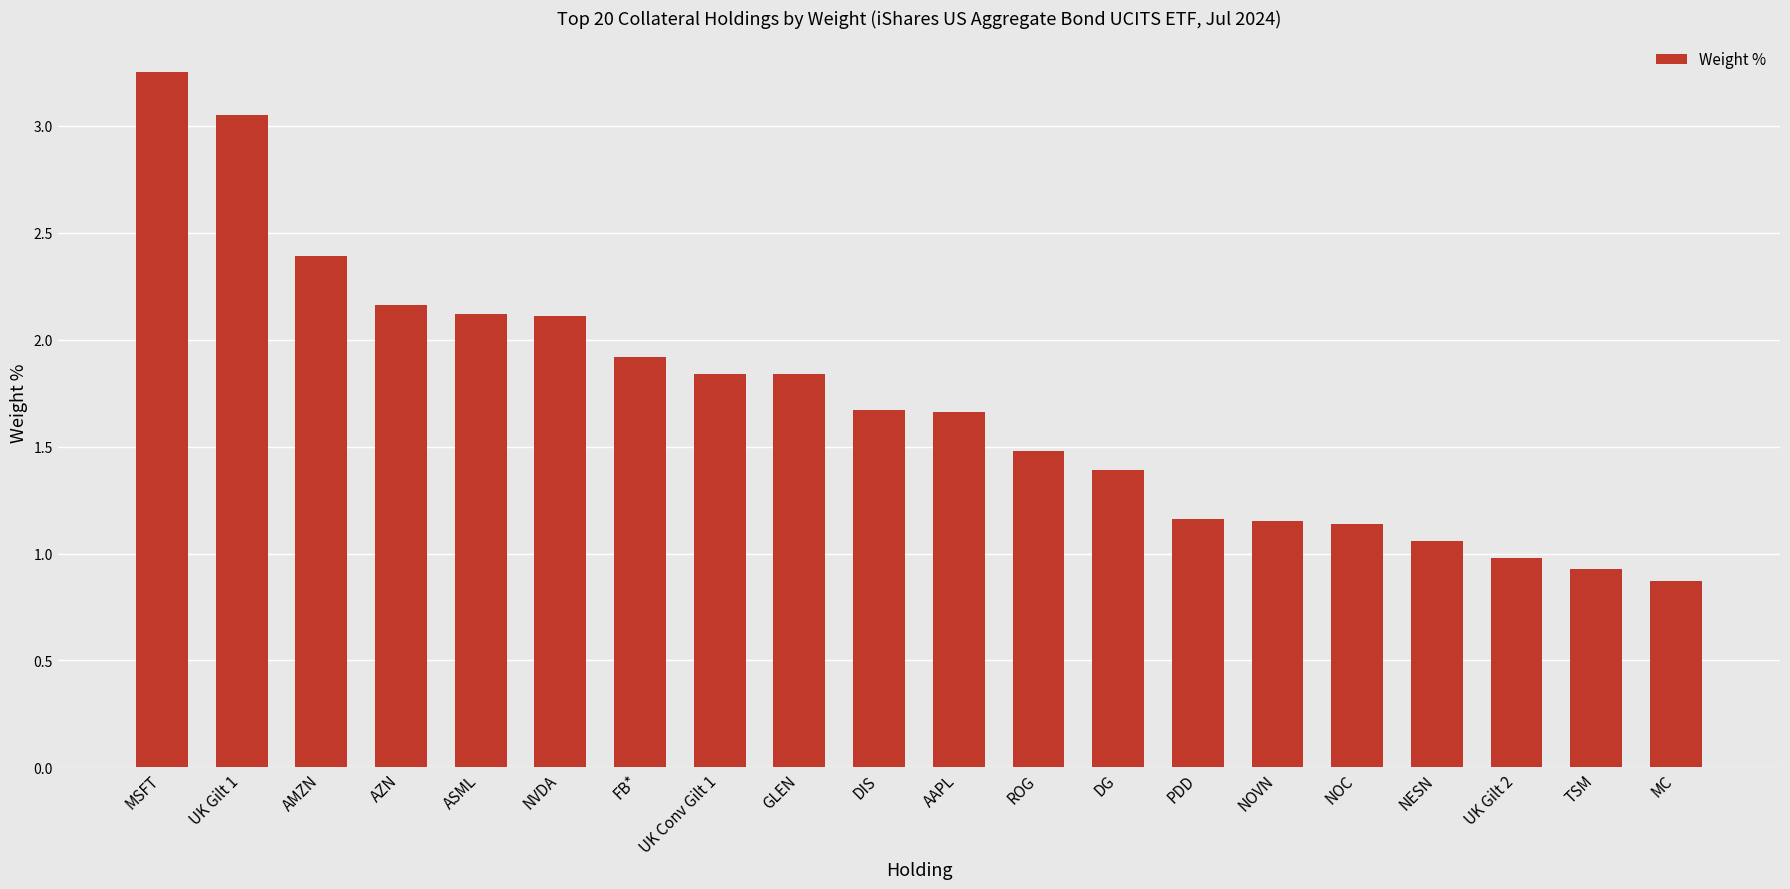

How many values exceed 1?

17